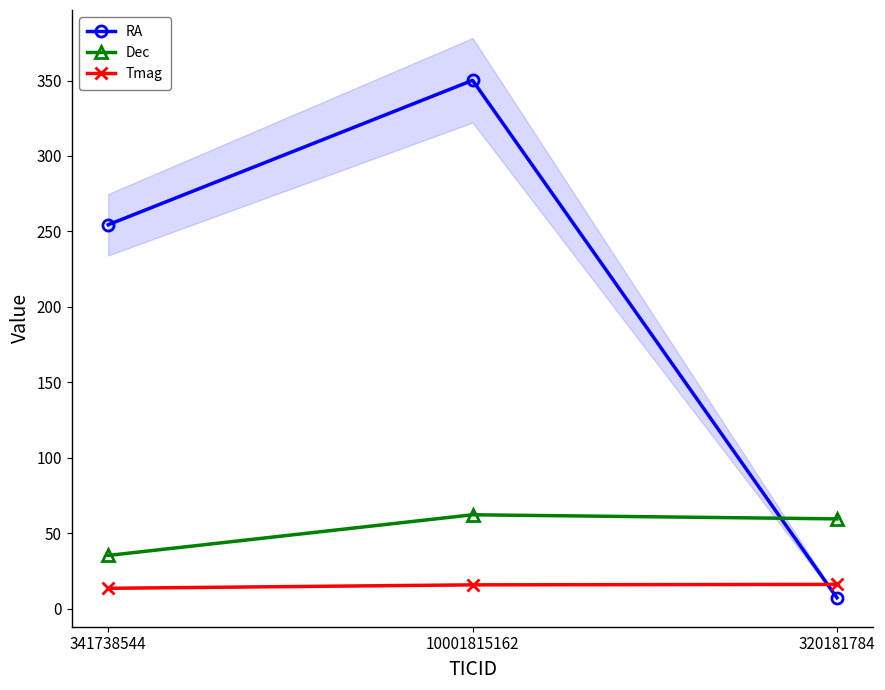

What is the difference between the maximum and minimum values in the Dec series?

27.0